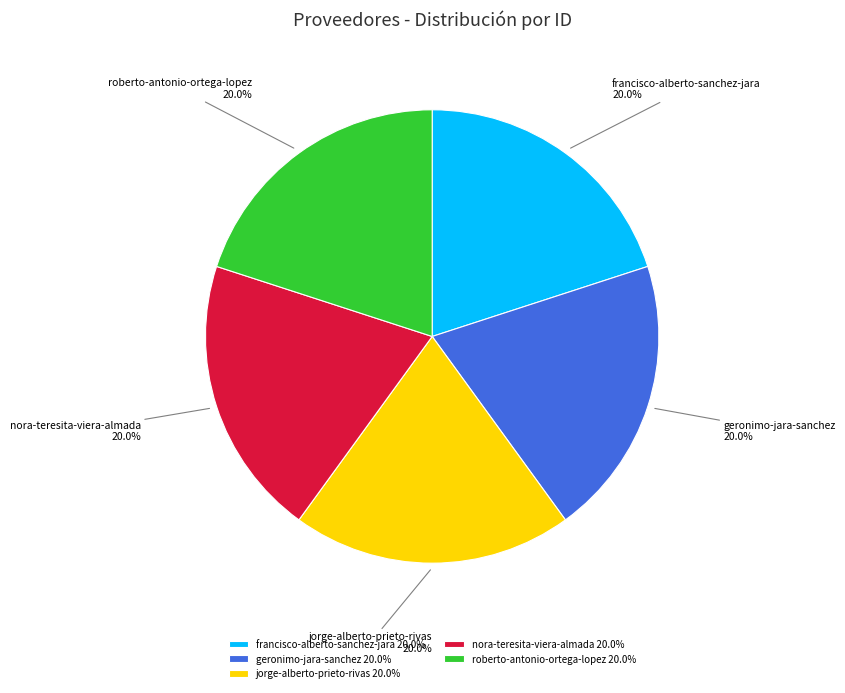

How many slices are in this pie chart?

5